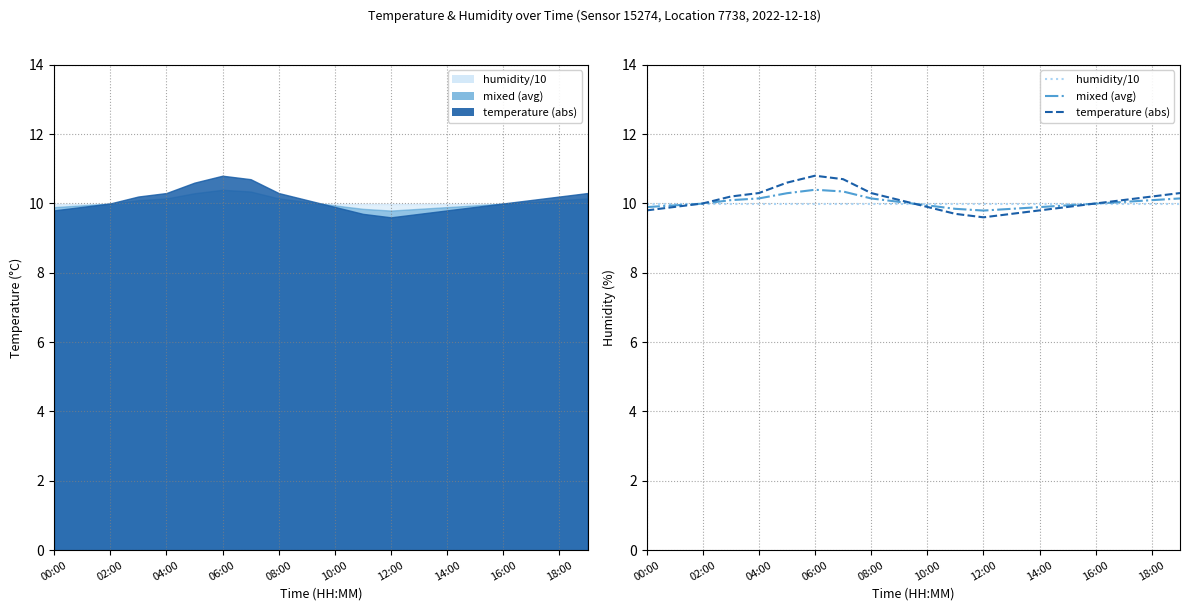

Reading right to left, transcribe all the data shown in this chart.

humidity/10: 10.0	10.0	10.0	10.0	10.0	10.0	10.0	10.0	10.0	10.0	10.0	10.0	10.0	10.0	10.0	10.0	10.0	10.0	10.0	10.0
mixed (avg): 10.1	10.1	10.0	10.0	9.9	9.9	9.8	9.8	9.8	9.9	10.0	10.1	10.3	10.4	10.3	10.1	10.1	10.0	9.9	9.9
temperature (abs): 10.3	10.2	10.1	10.0	9.9	9.8	9.7	9.6	9.7	9.9	10.1	10.3	10.7	10.8	10.6	10.3	10.2	10.0	9.9	9.8